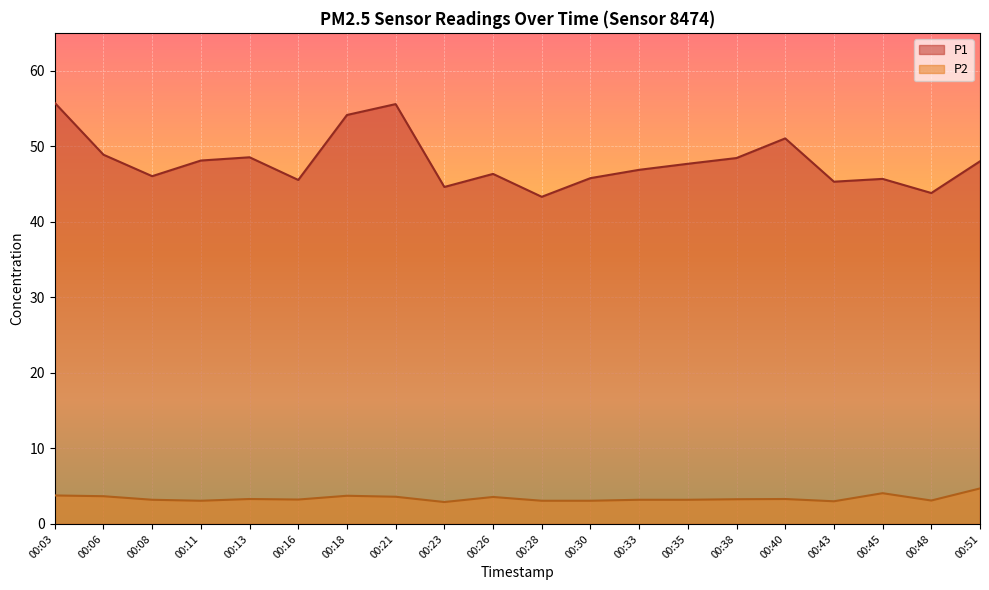

How many categories are shown in the chart?

20